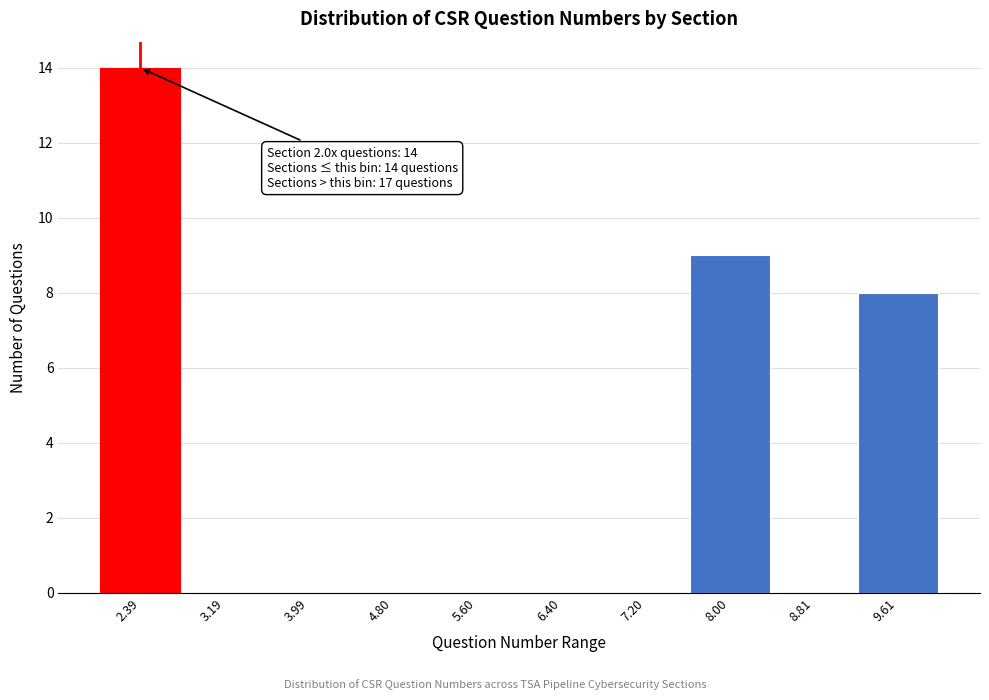

Over which range of the x-axis is the bar tallest?

2.0 to 2.8